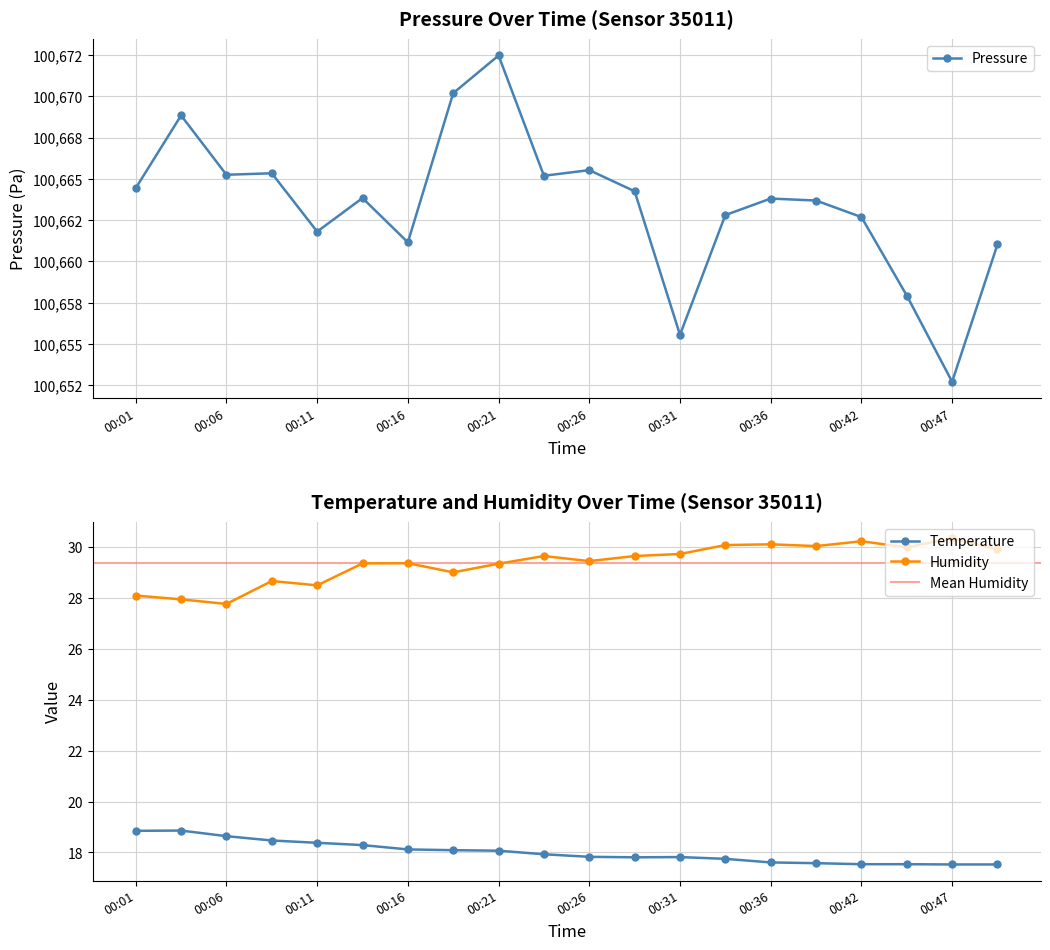

Reading right to left, extract all data points from this chart.

Pressure: 00:49=100661.0	00:47=100652.7	00:44=100657.9	00:42=100662.7	00:39=100663.7	00:36=100663.8	00:34=100662.8	00:31=100655.6	00:29=100664.2	00:26=100665.5	00:24=100665.2	00:21=100672.5	00:19=100670.2	00:16=100661.2	00:14=100663.8	00:11=100661.8	00:08=100665.3	00:06=100665.2	00:03=100668.8	00:01=100664.4
Temperature: 00:49=17.5	00:47=17.5	00:44=17.5	00:42=17.5	00:39=17.6	00:36=17.6	00:34=17.8	00:31=17.8	00:29=17.8	00:26=17.8	00:24=17.9	00:21=18.1	00:19=18.1	00:16=18.1	00:14=18.3	00:11=18.4	00:08=18.5	00:06=18.6	00:03=18.9	00:01=18.9
Humidity: 00:49=29.9	00:47=30.3	00:44=30.0	00:42=30.2	00:39=30.0	00:36=30.1	00:34=30.1	00:31=29.7	00:29=29.6	00:26=29.4	00:24=29.6	00:21=29.3	00:19=29.0	00:16=29.4	00:14=29.3	00:11=28.5	00:08=28.6	00:06=27.8	00:03=27.9	00:01=28.1